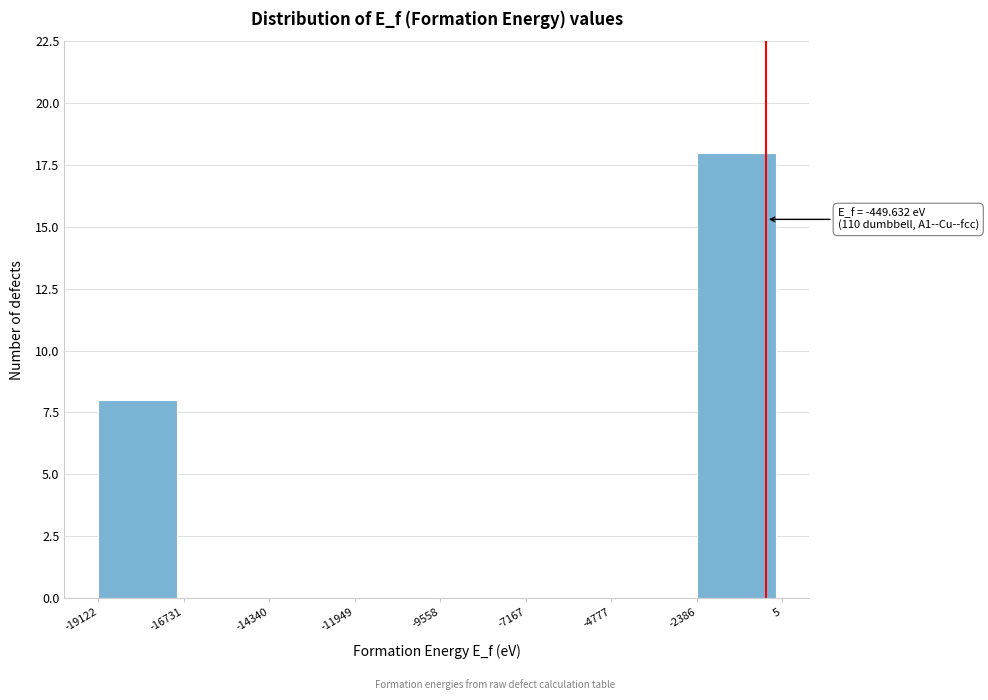

Over which range of the x-axis is the bar tallest?

-2386 to 5